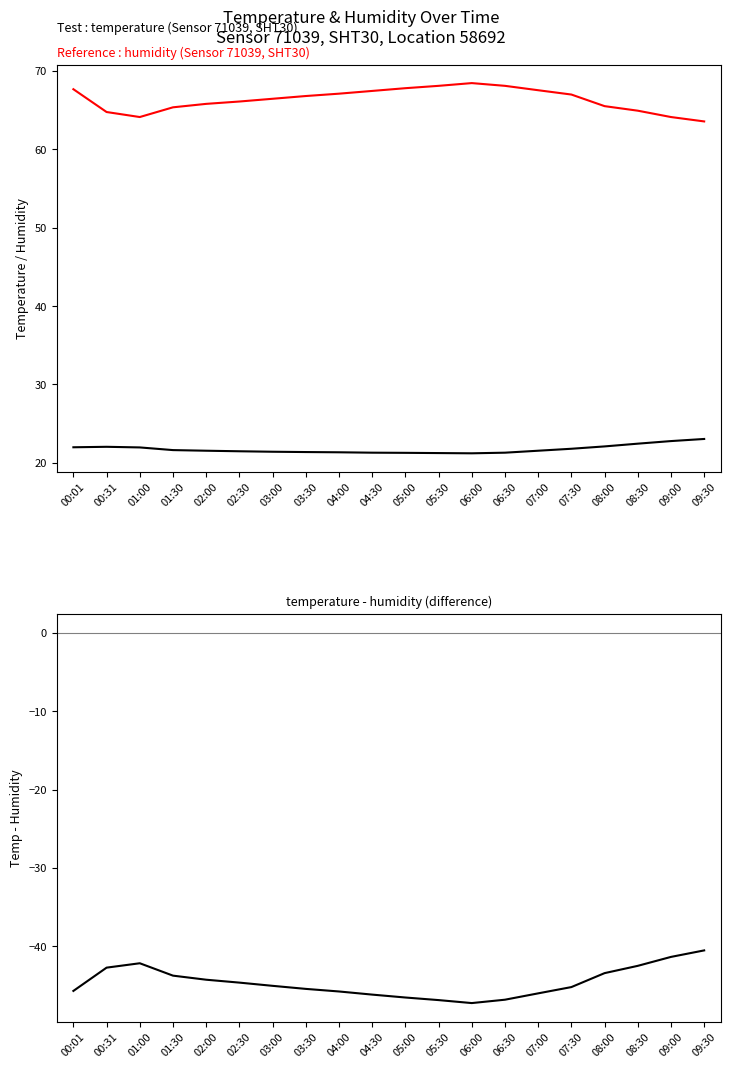

How many data points in humidity are above 66?

12